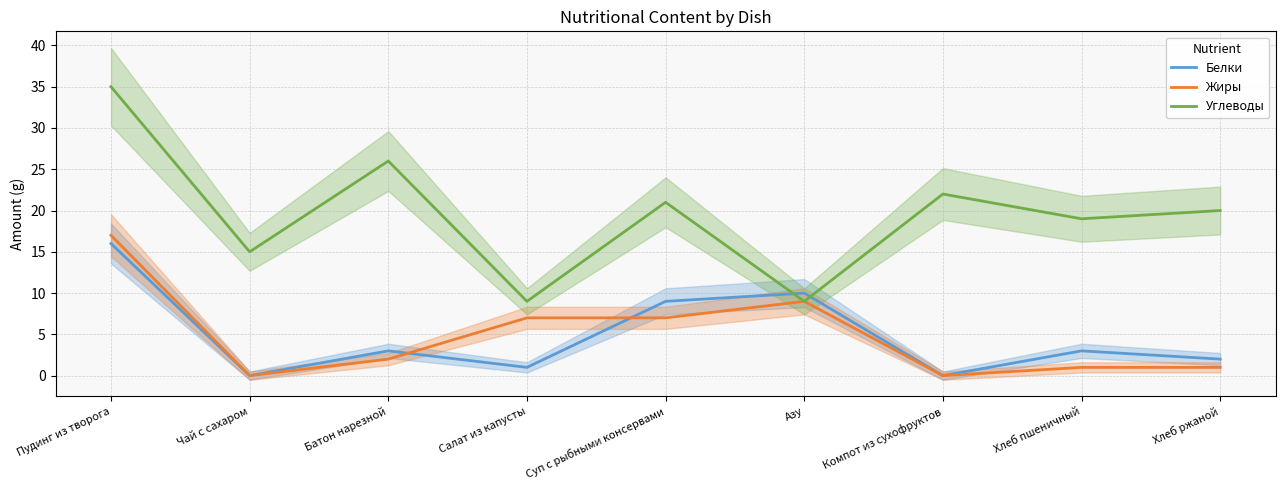

Does the chart have visible grid lines?

Yes